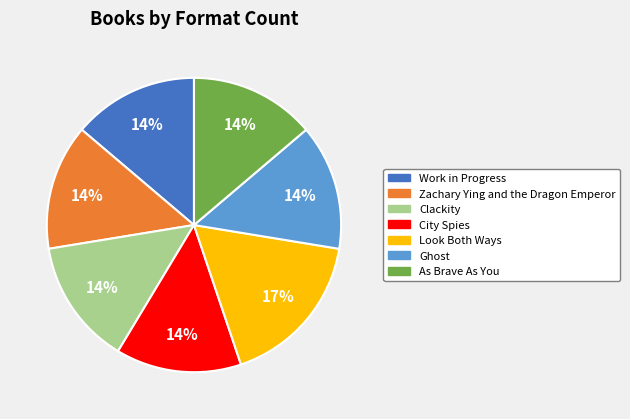

To the nearest percent, what portion does Work in Progress represent?

14%